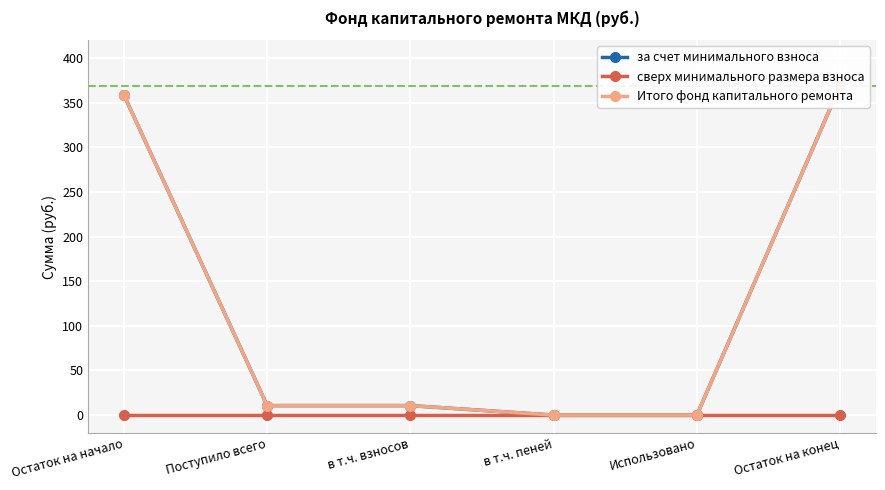

What is the total value across all series at Поступило всего?

21.3